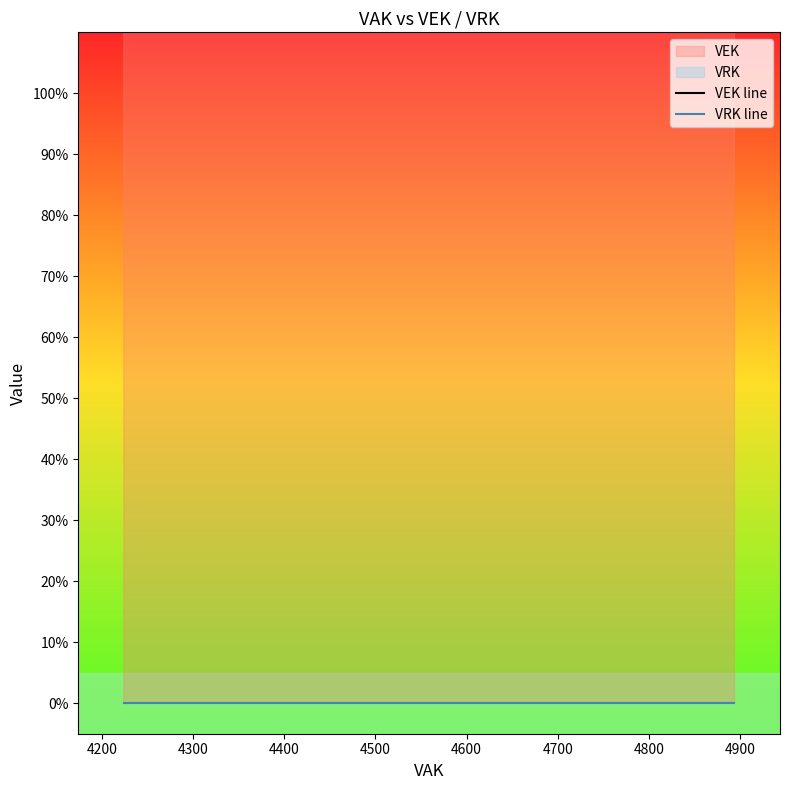

True or false: VEK line and VRK line intersect in this chart.

False